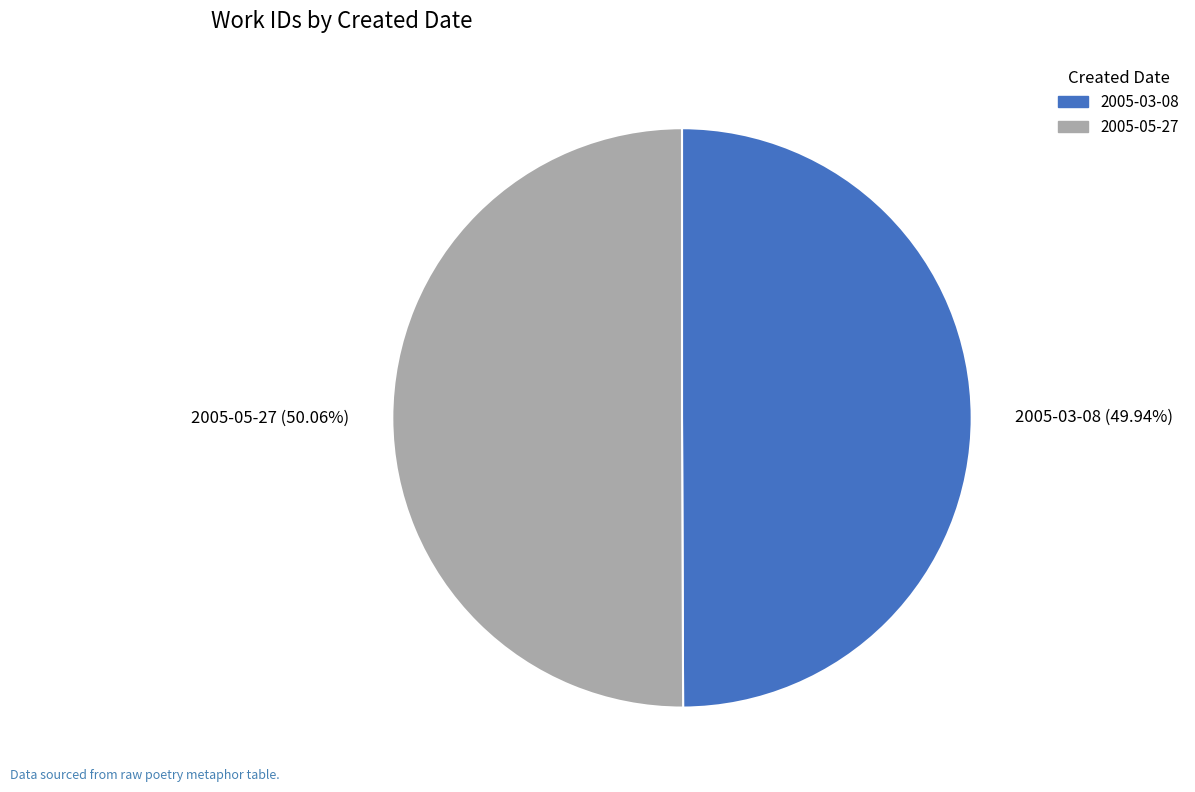

How many slices are in this pie chart?

2